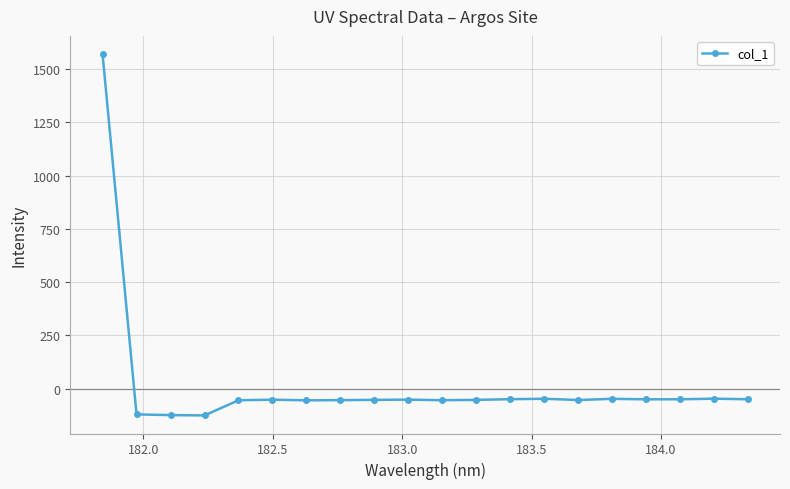

True or false: the data has more than 0 interior local peaks.

True